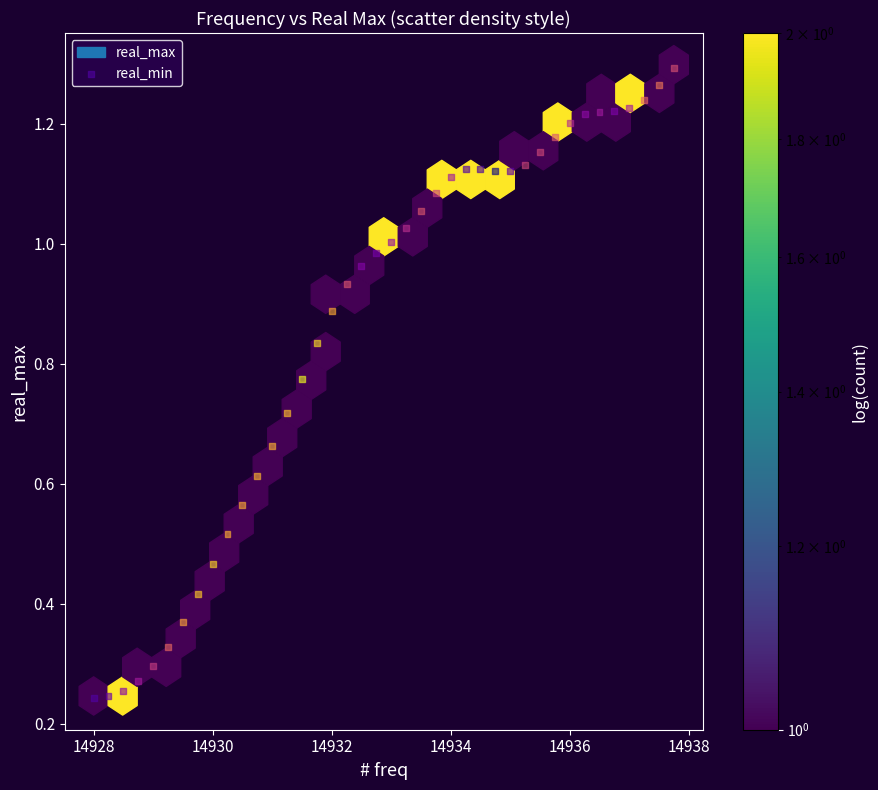

What is the range of X values (max minus min)?

9.8